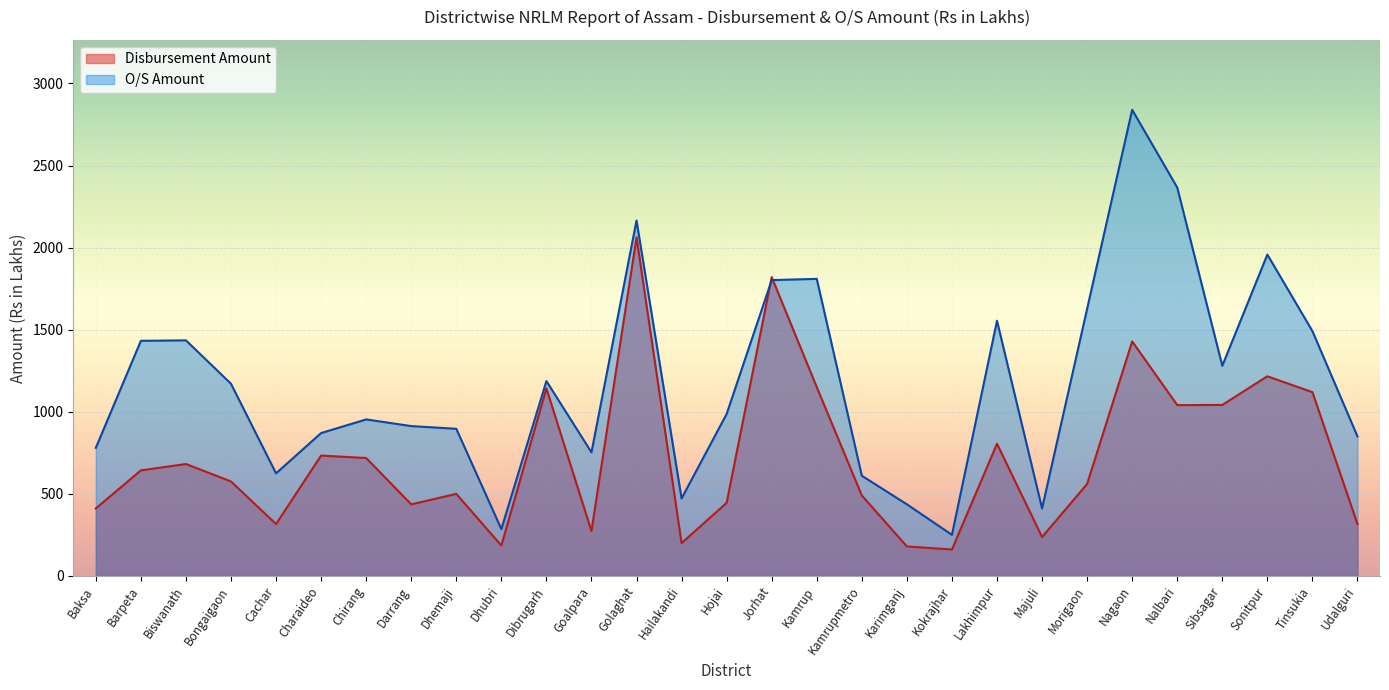

What are all the series names shown in the legend?

Disbursement Amount, O/S Amount